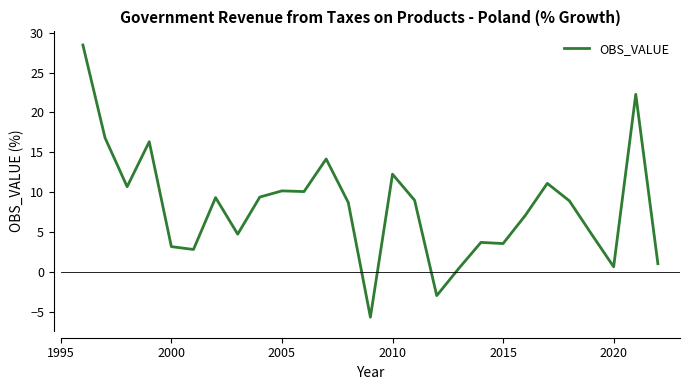

What is the maximum value shown in the chart?

28.5